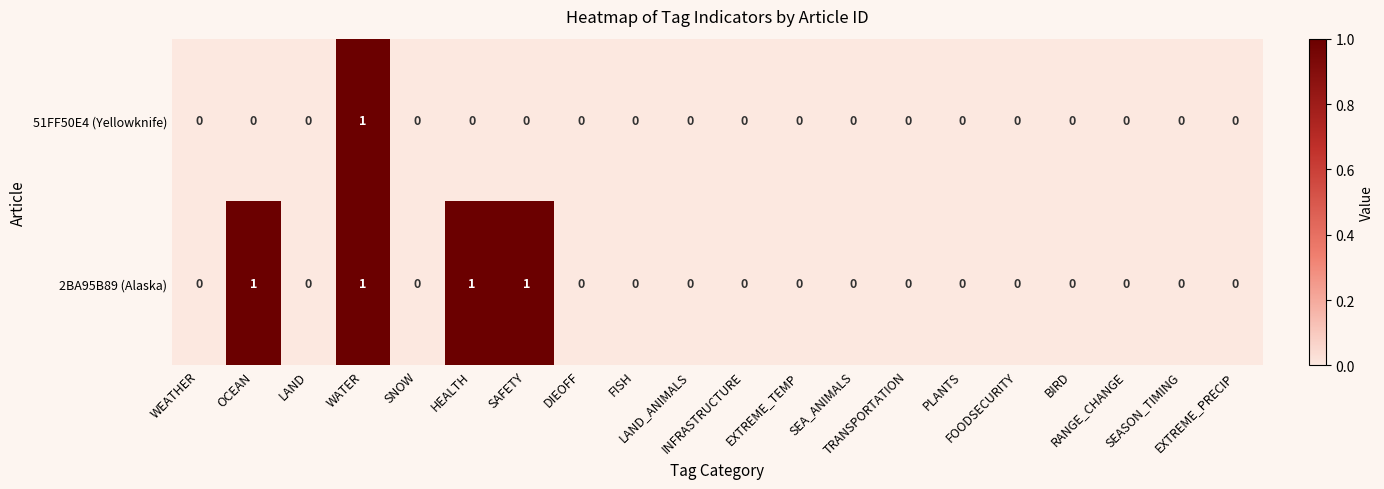

List the series in order of their overall mean, highest first.

2BA95B89 (Alaska), 51FF50E4 (Yellowknife)